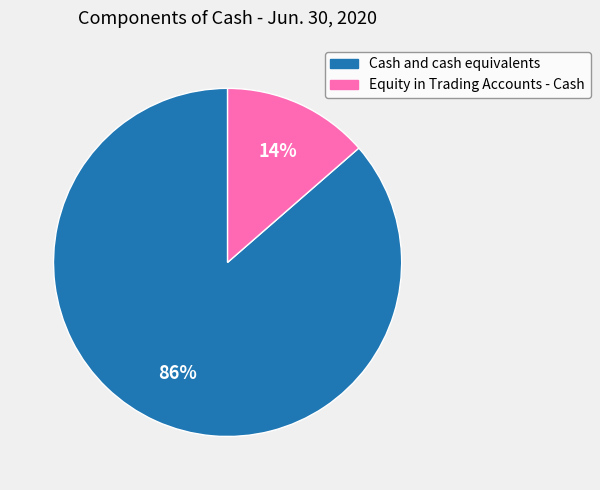

Do Equity in Trading Accounts - Cash and Cash and cash equivalents together represent more than half of the pie?

Yes